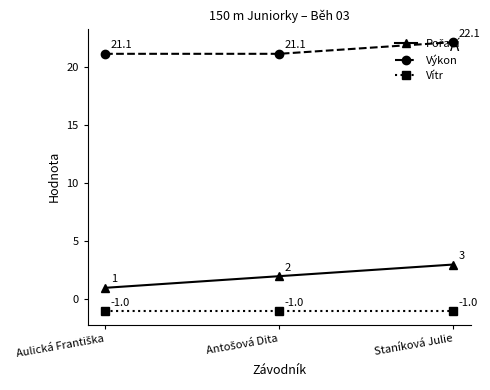

What value does the Vítr series have at Staníková Julie?

-1.0